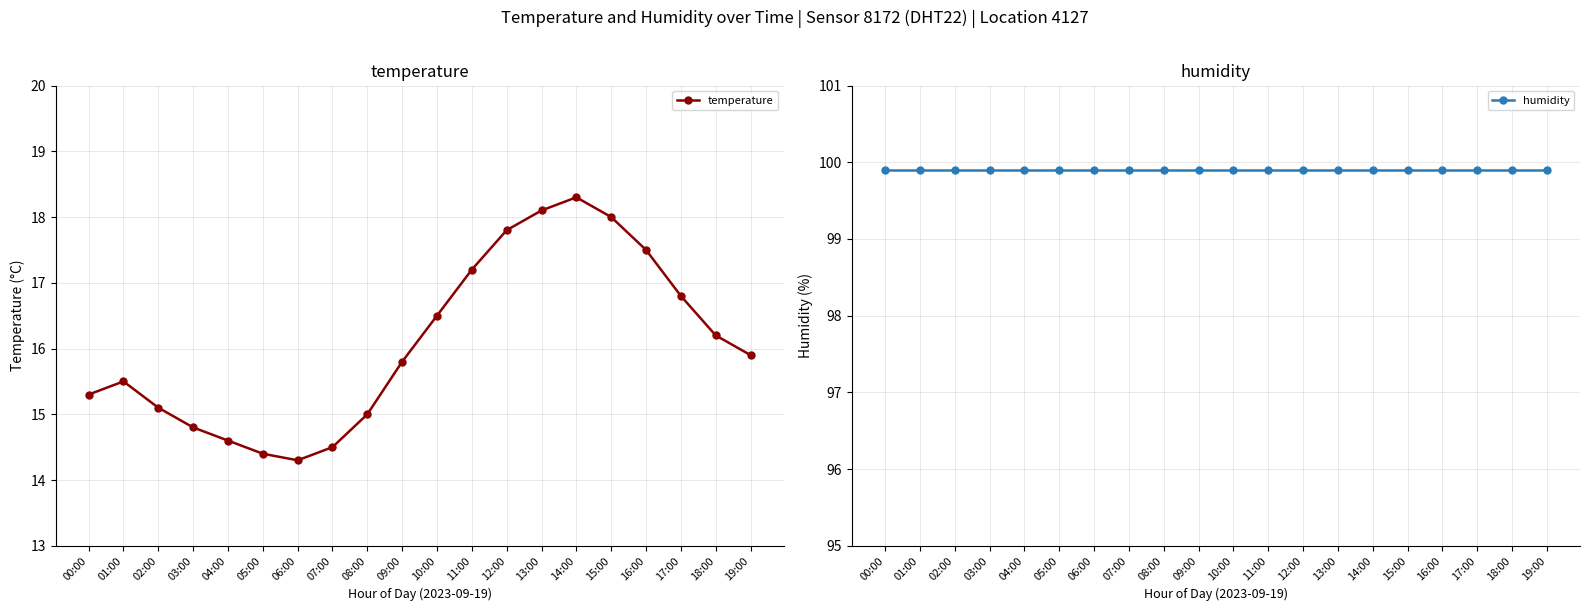

What is the average value of the humidity series?

99.9